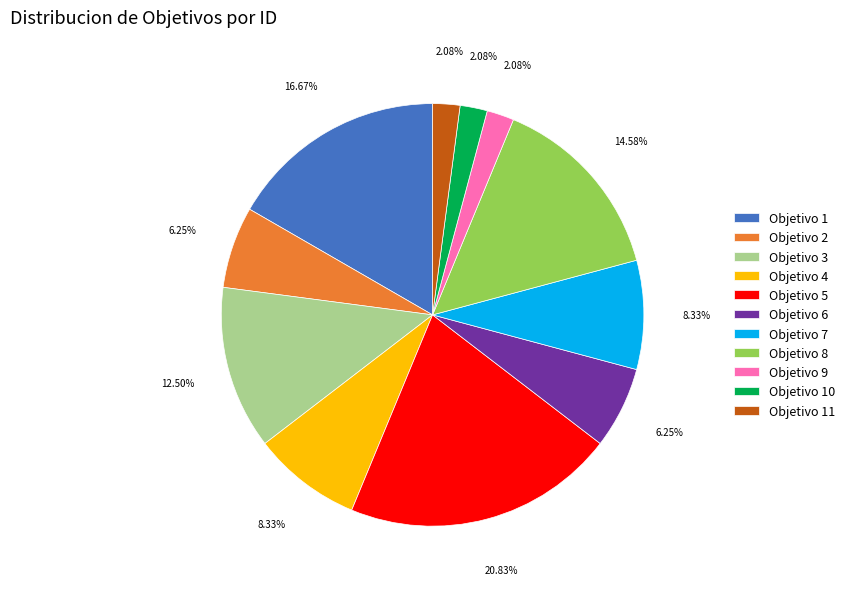

To the nearest percent, what portion does Objetivo 6 represent?

6%